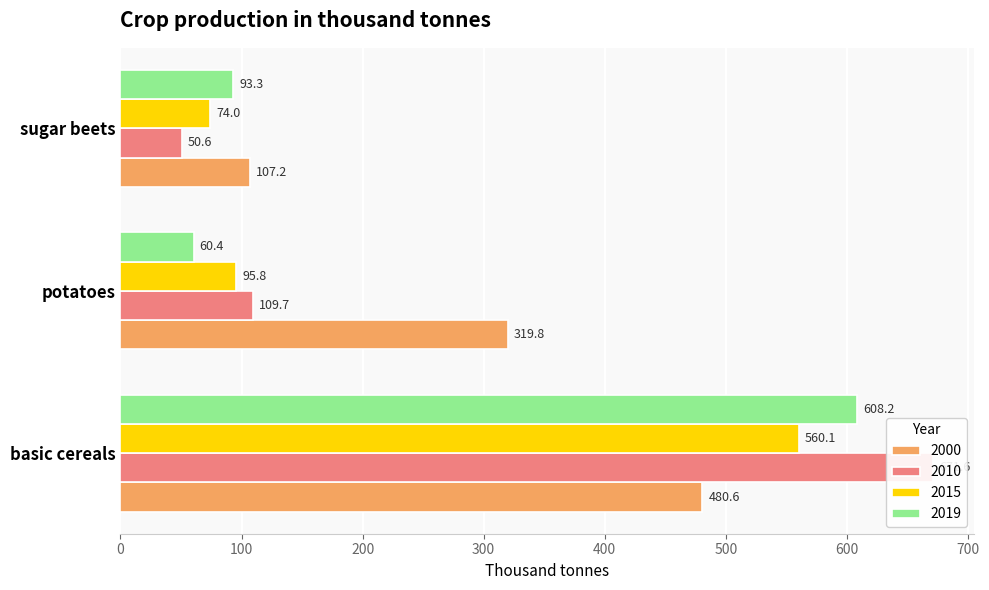

Which series changed the most between basic cereals and potatoes?

2010